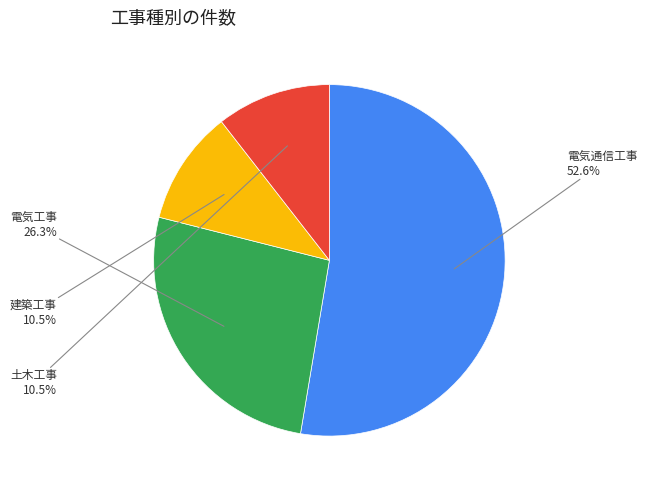

To the nearest percent, what is the difference between the 土木工事 and 電気工事 slice percentages?

16%